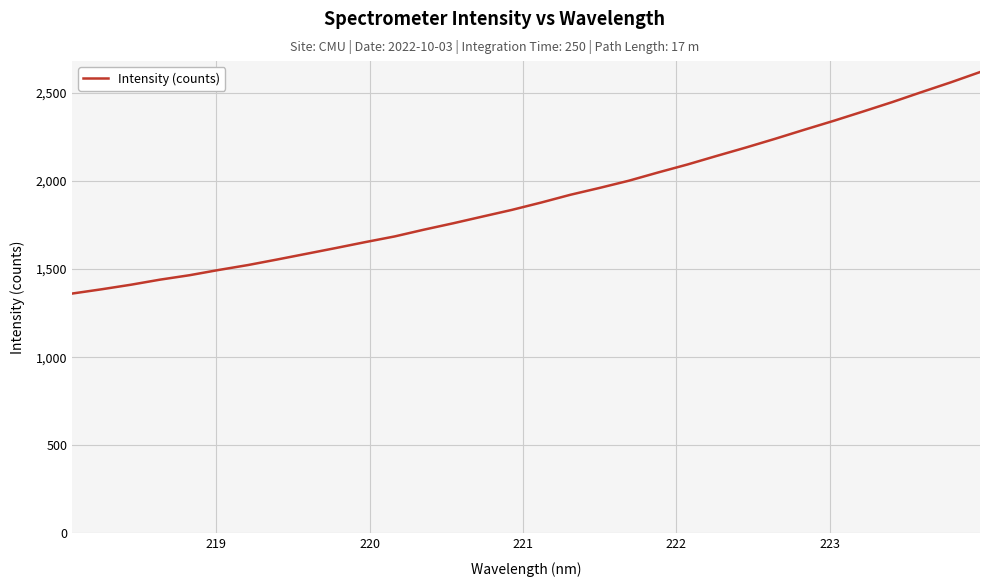

What is the difference between the maximum and minimum values?

1257.4